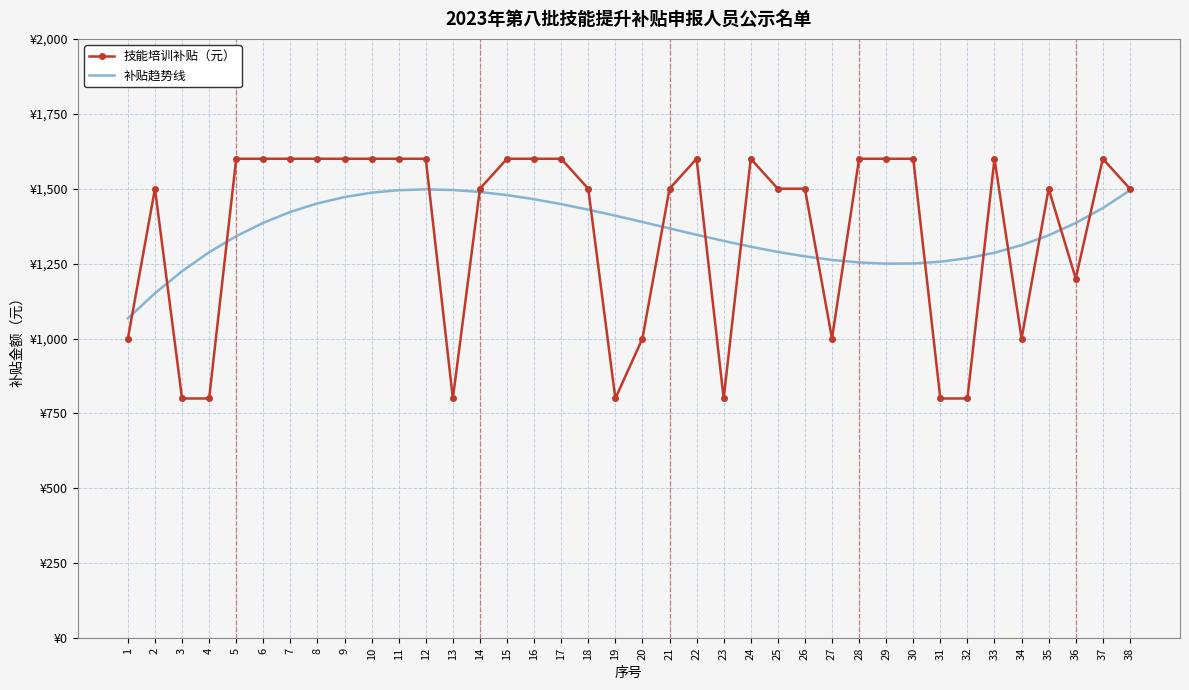

What is the average value of the 技能培训补贴（元） series?

1357.9